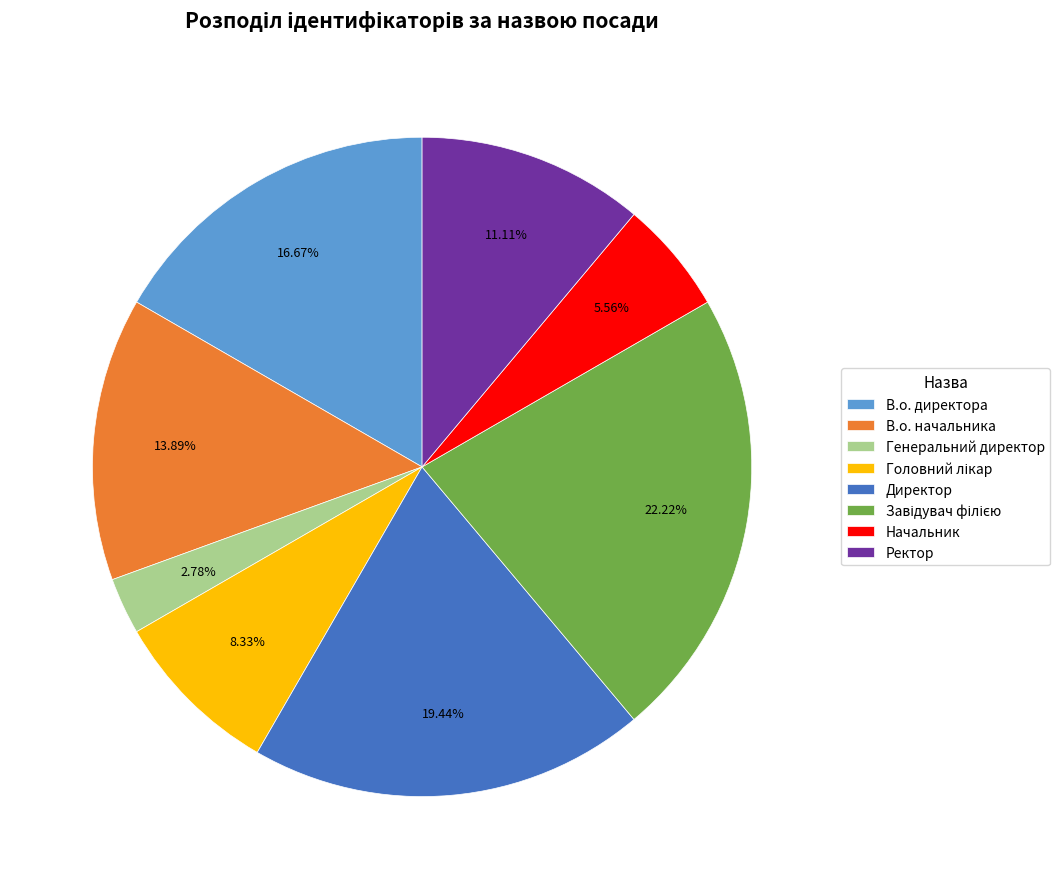

What is the smallest slice in the pie chart?

Генеральний директор